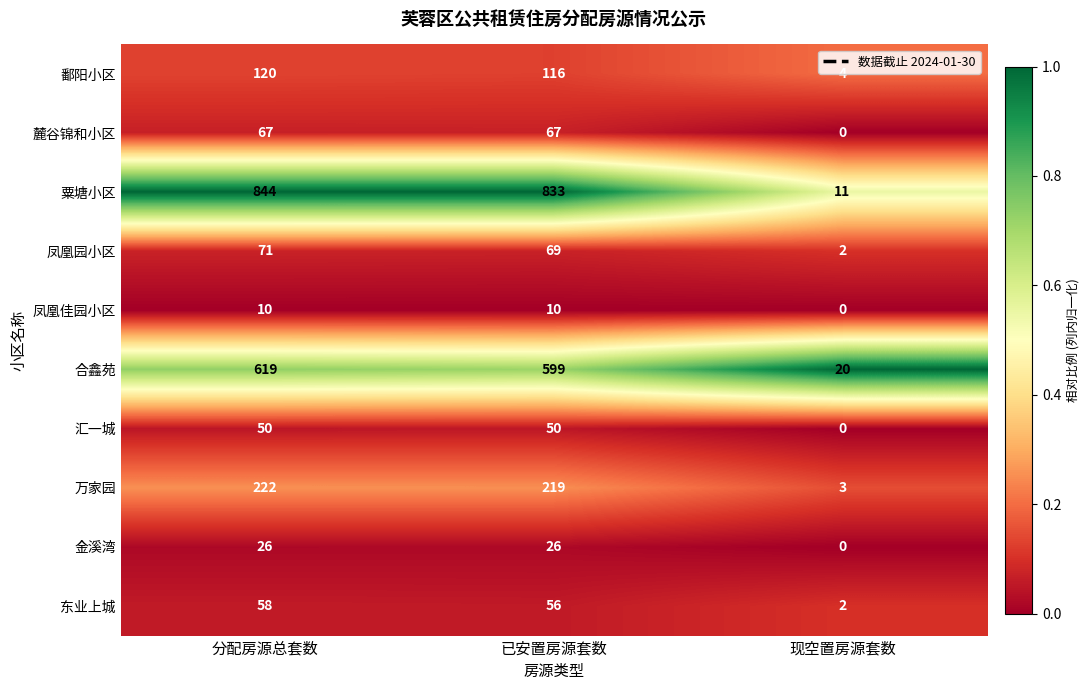

List the series in order of their peak value, highest first.

粟塘小区, 合鑫苑, 万家园, 鄱阳小区, 凤凰园小区, 麓谷锦和小区, 东业上城, 汇一城, 金溪湾, 凤凰佳园小区